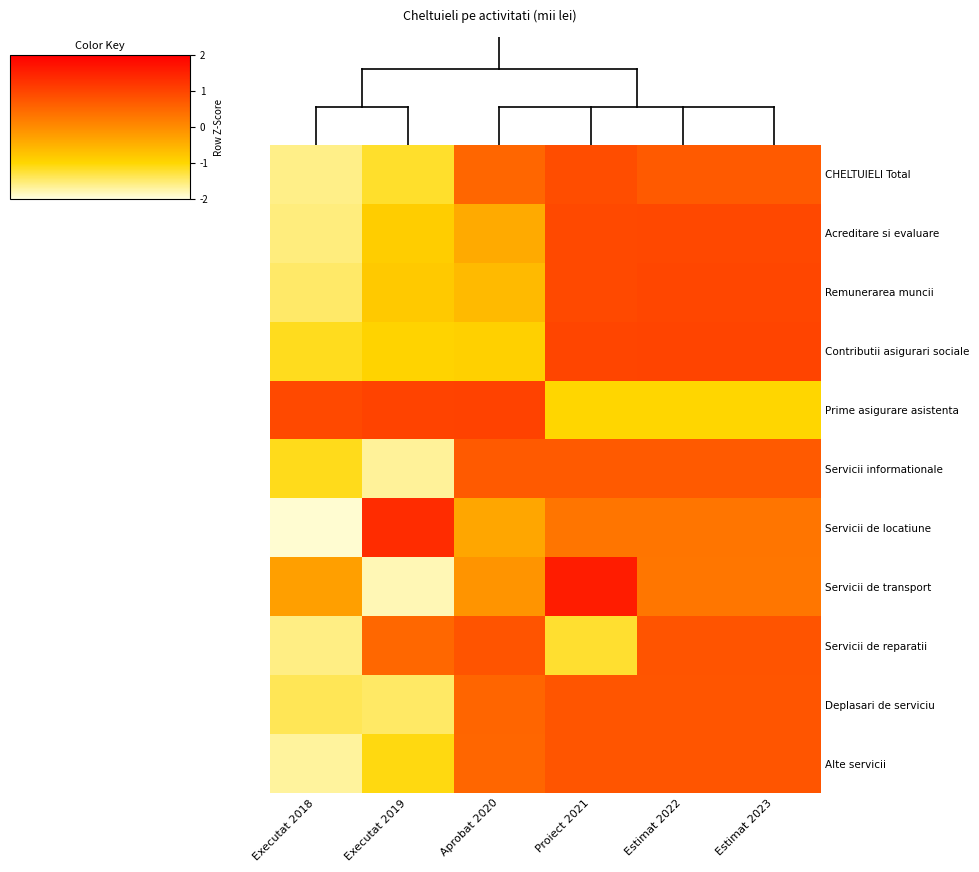

At which category is the sum across all series the highest?

Estimat 2022